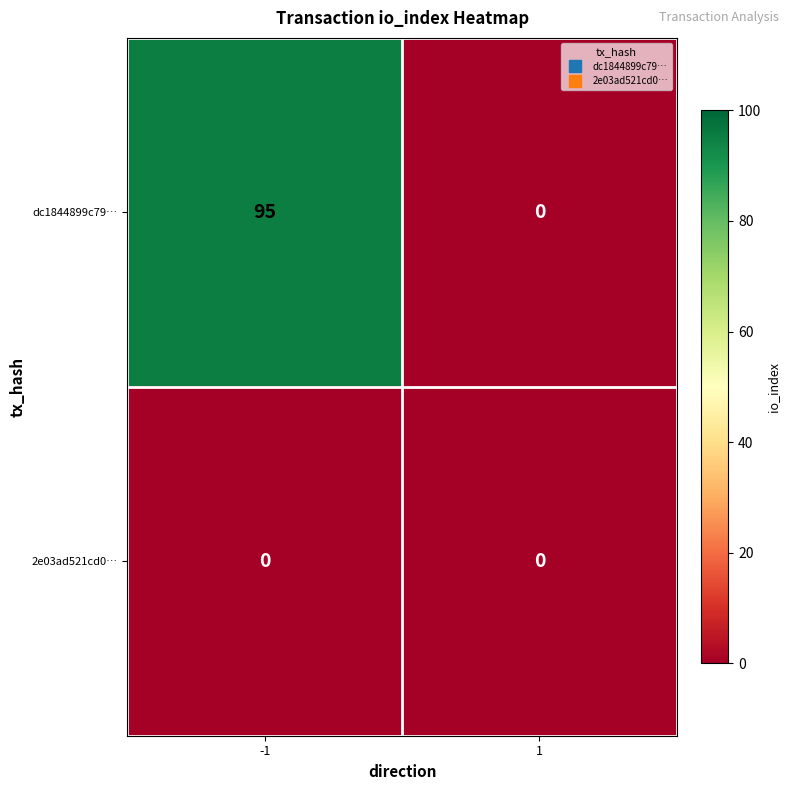

List the series in order of their peak value, lowest first.

2e03ad521cd0…, dc1844899c79…